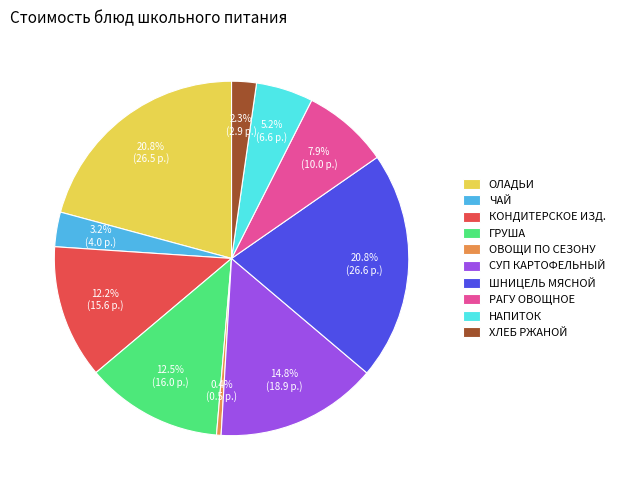

Which slice is the smallest?

ОВОЩИ ПО СЕЗОНУ